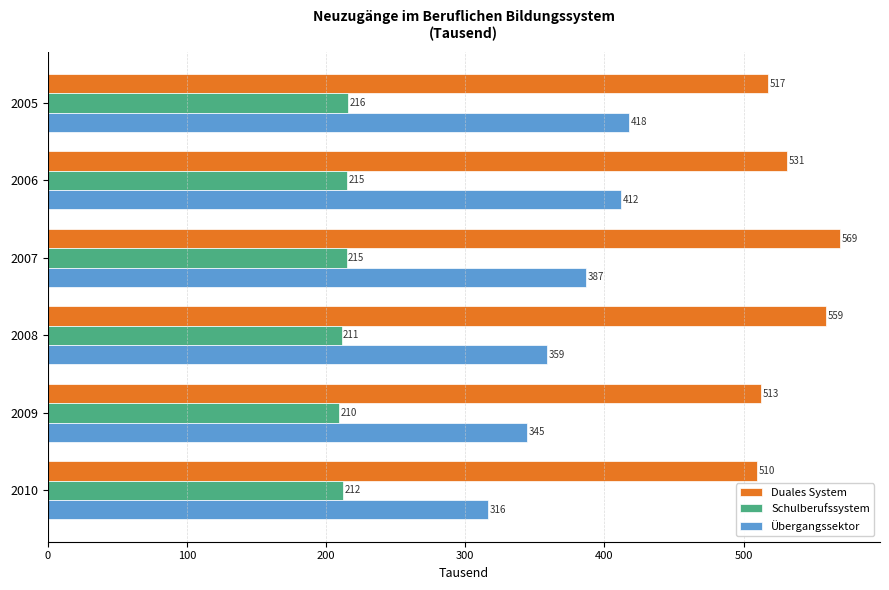

Where is Schulberufssystem nearest to the value 212?

2010